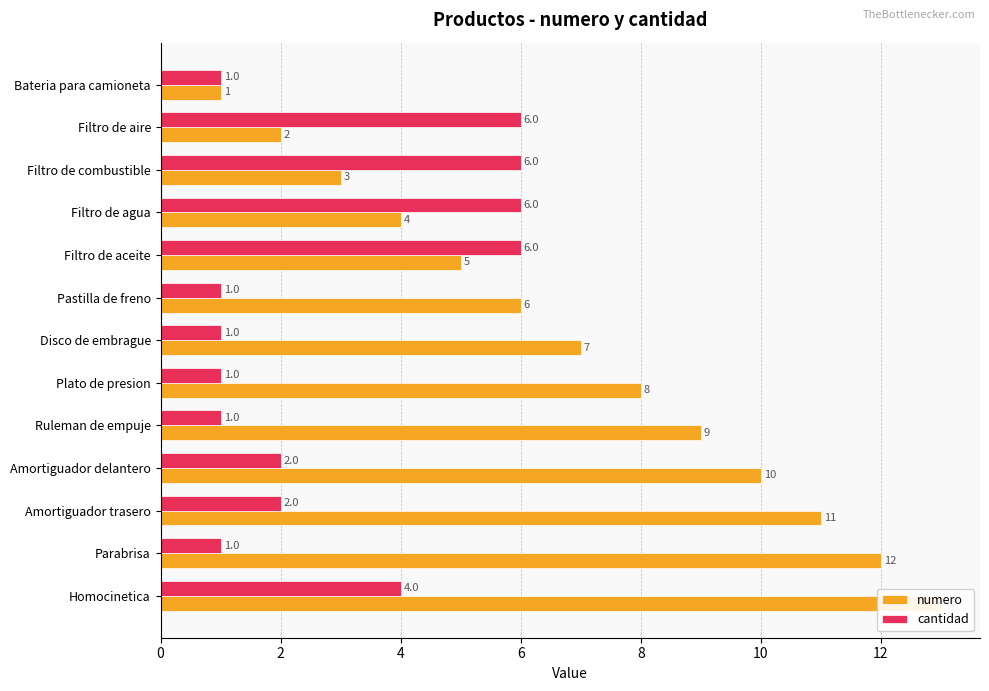

What is the approximate value of cantidad at Homocinetica?

4